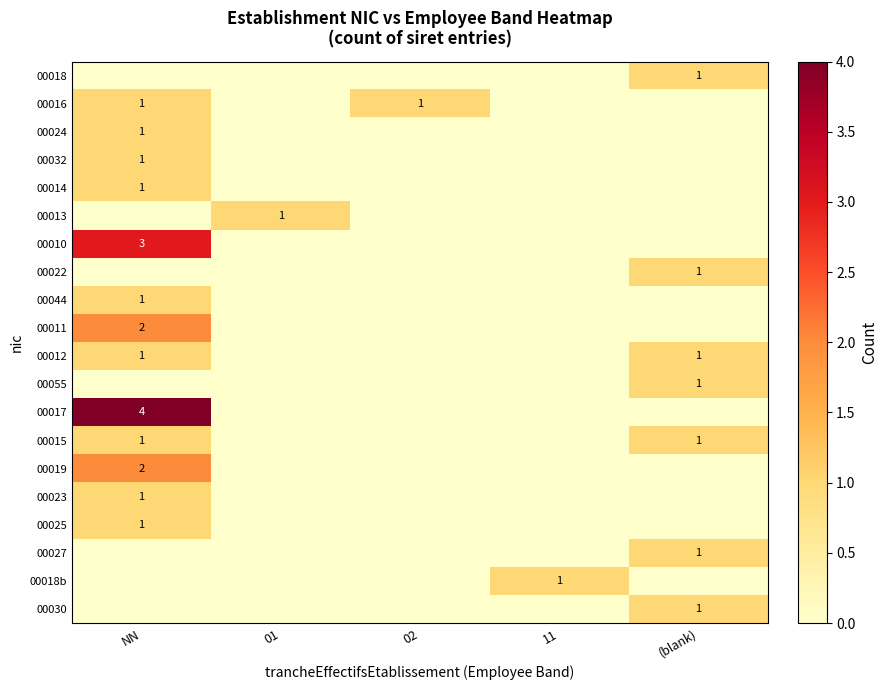

True or false: 00023 has a value of 1 at NN.

True